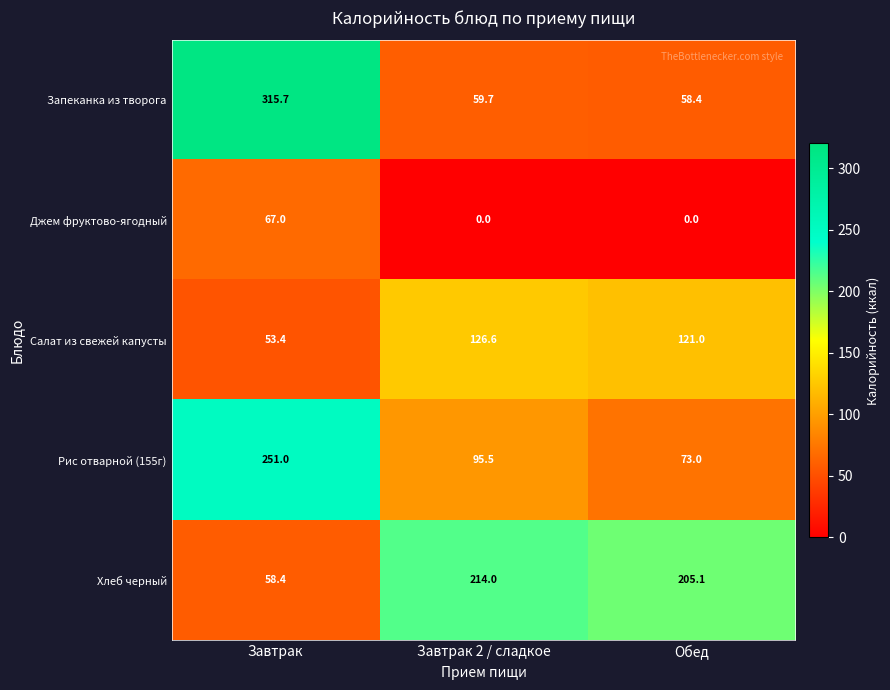

What is the difference between the highest and lowest values at Обед?

205.1